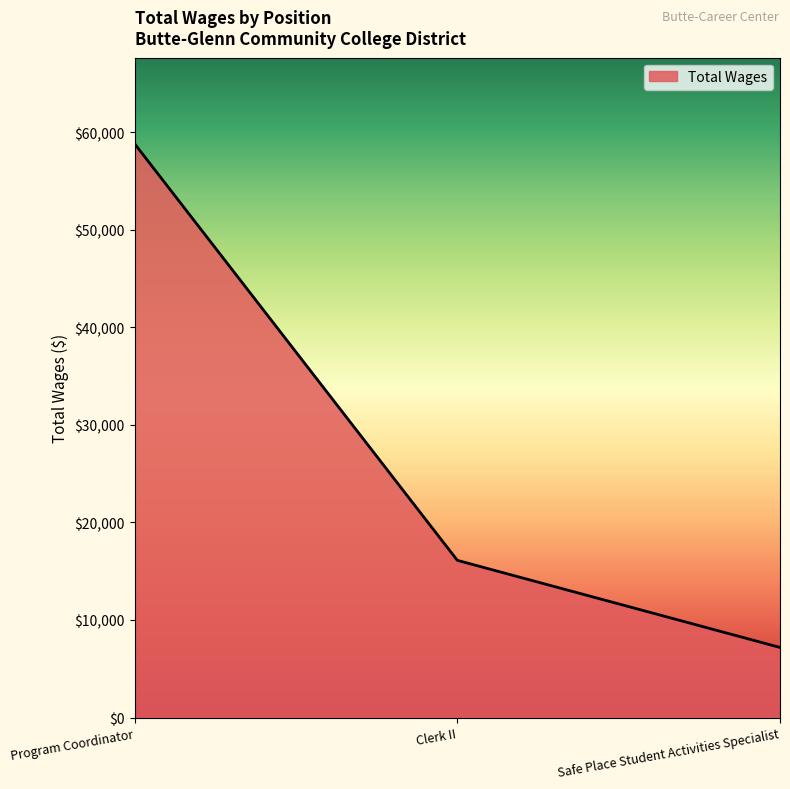

Which has a higher value, Safe Place Student Activities Specialist or Program Coordinator?

Program Coordinator